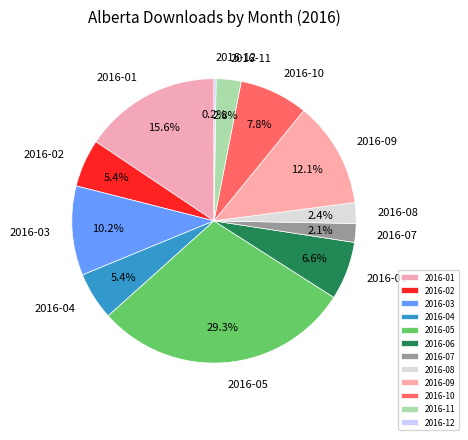

To the nearest percent, what portion does 2016-01 represent?

16%